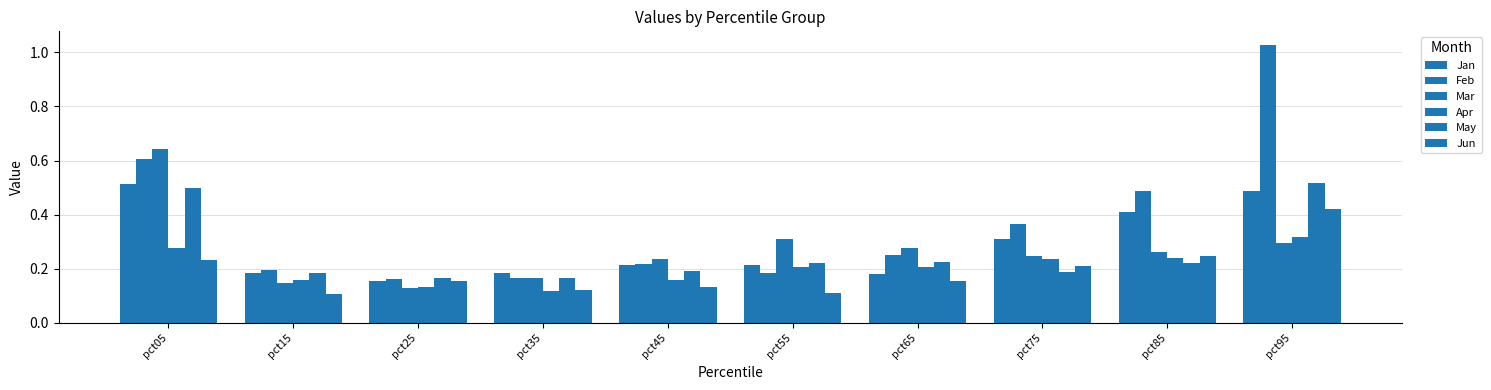

How many bars are there in each group?

6